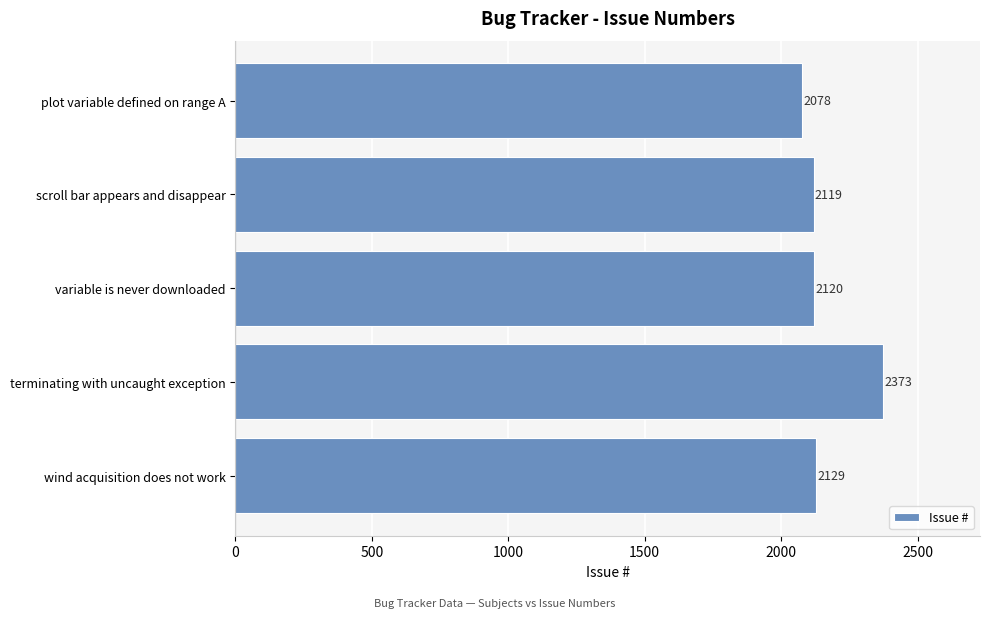

What is the smallest value displayed?

2078